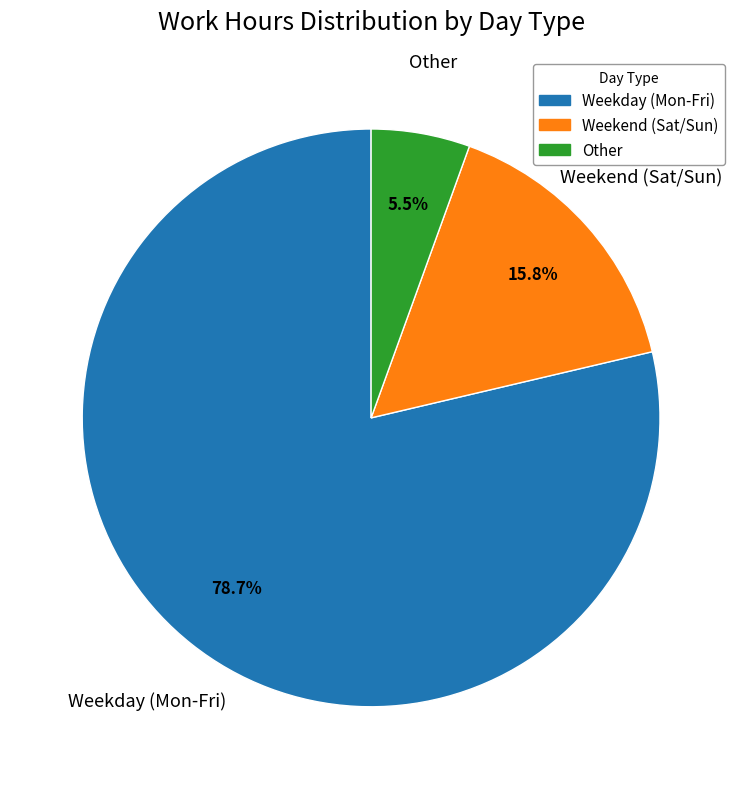

Is there a majority slice in this chart?

Yes